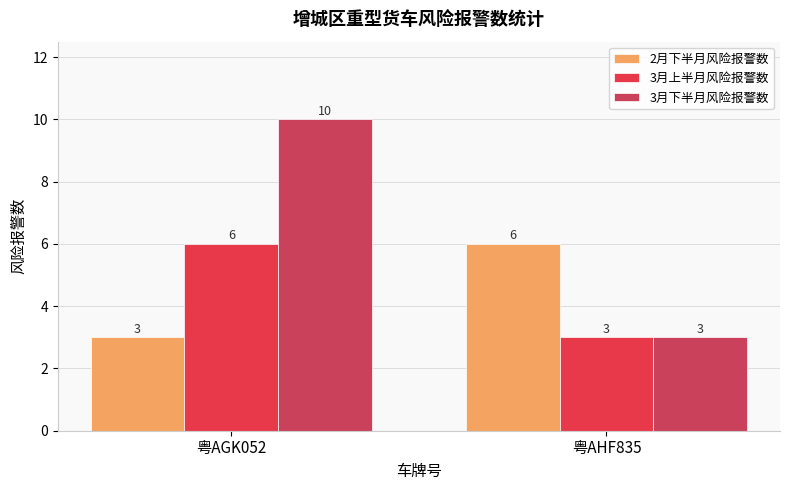

True or false: 3月下半月风险报警数 has a value of 10 at 粤AGK052.

True